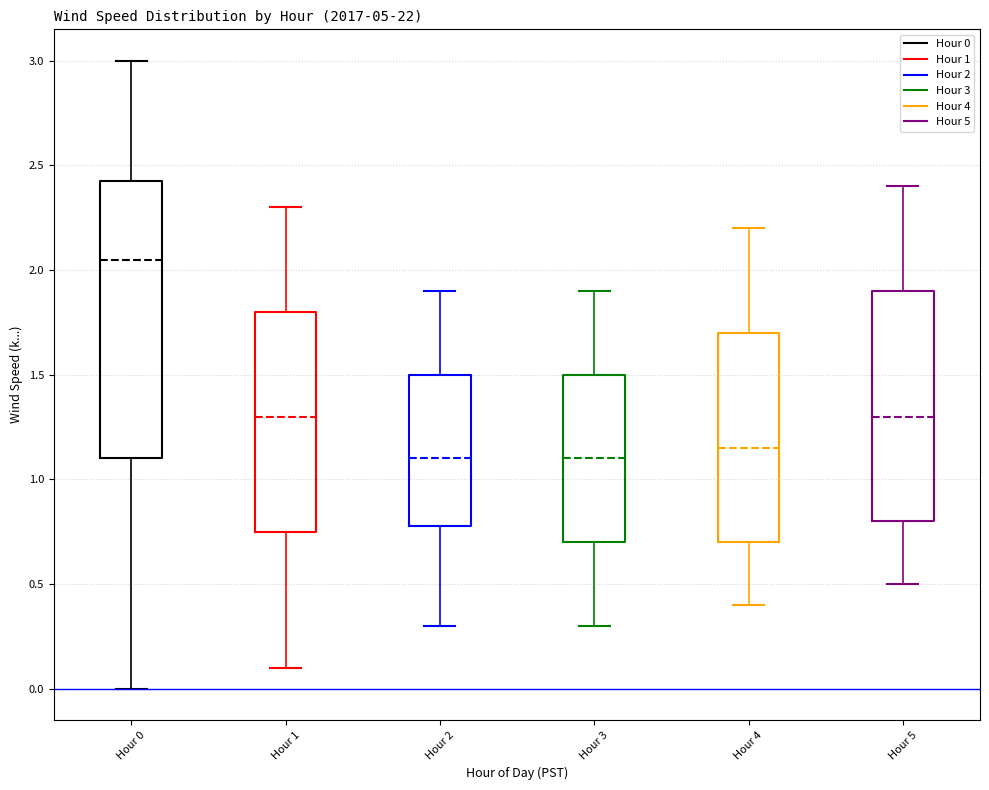

Which box is the tallest, from its lower edge to its upper edge?

Hour 0